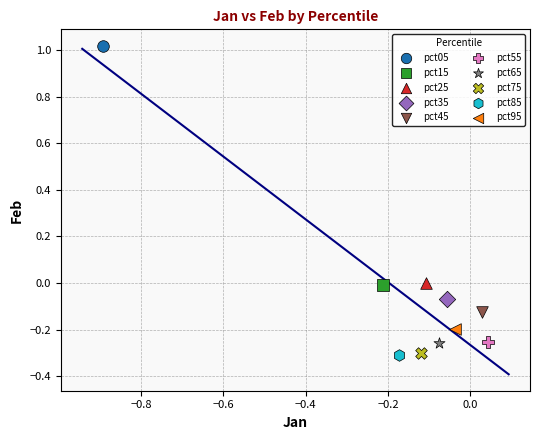

Which series contains the highest Y value?

pct05